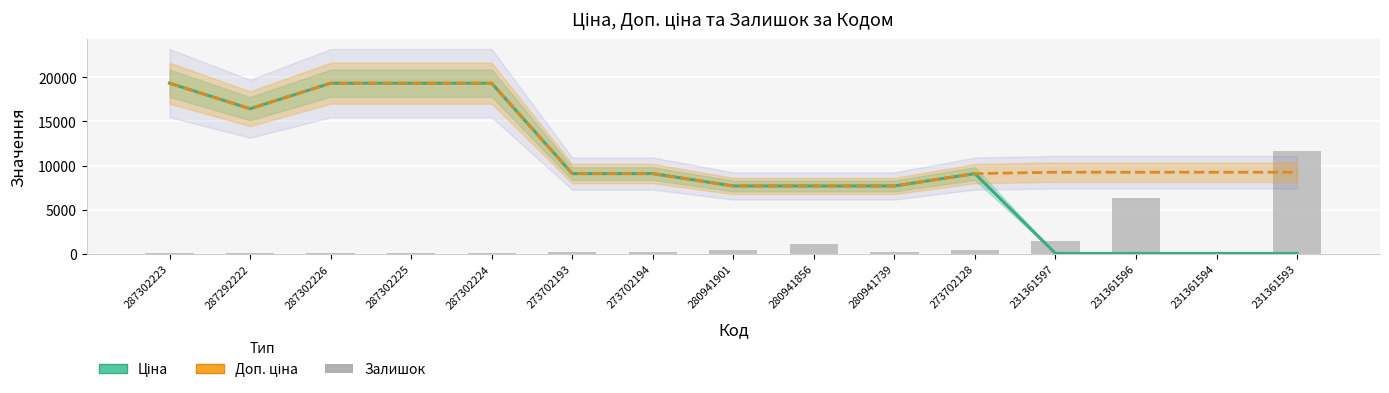

Reading right to left, transcribe all the data shown in this chart.

Ціна: 41.1	41.1	41.1	41.1	9092.0	7688.0	7688.0	7688.0	9092.0	9092.0	19343.1	19343.1	19343.1	16448.2	19343.1
Доп. ціна: 9246.0	9246.0	9246.0	9246.0	9092.0	7688.0	7688.0	7688.0	9092.0	9092.0	19343.1	19343.1	19343.1	16448.2	19343.1
Залишок (scaled): 11605.8	95.0	6343.4	1437.4	403.9	225.7	1057.2	463.3	225.7	237.6	95.0	83.2	95.0	71.3	95.0